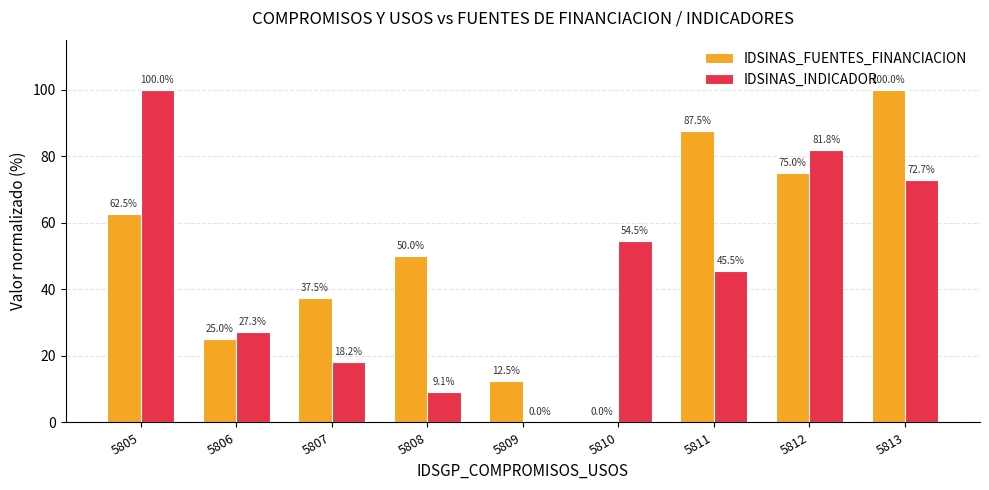

Which series changed the most between 5809 and 5810?

IDSINAS_INDICADOR